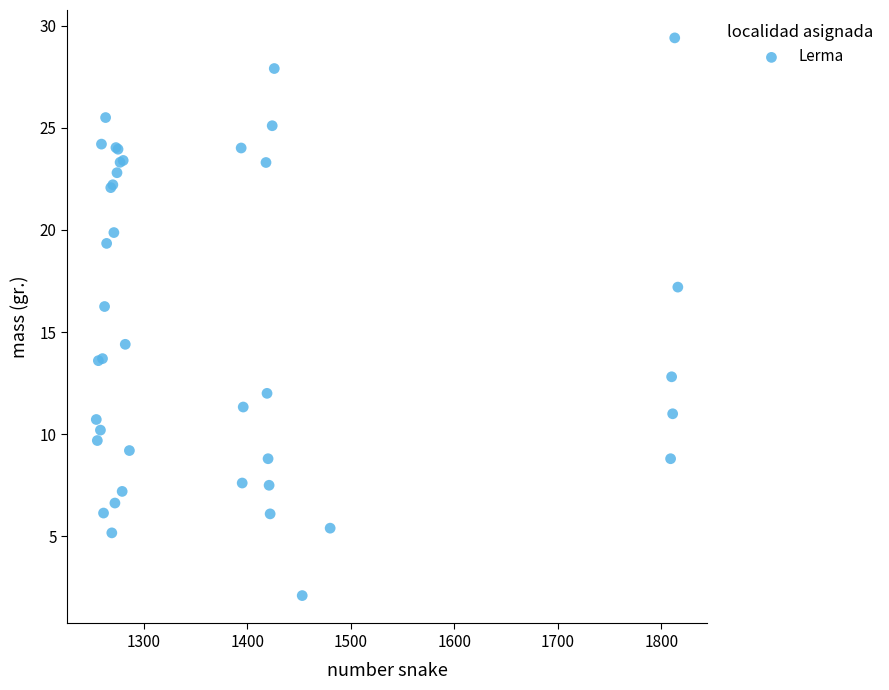

What Y value in the scatter plot is closest to 15?

14.4